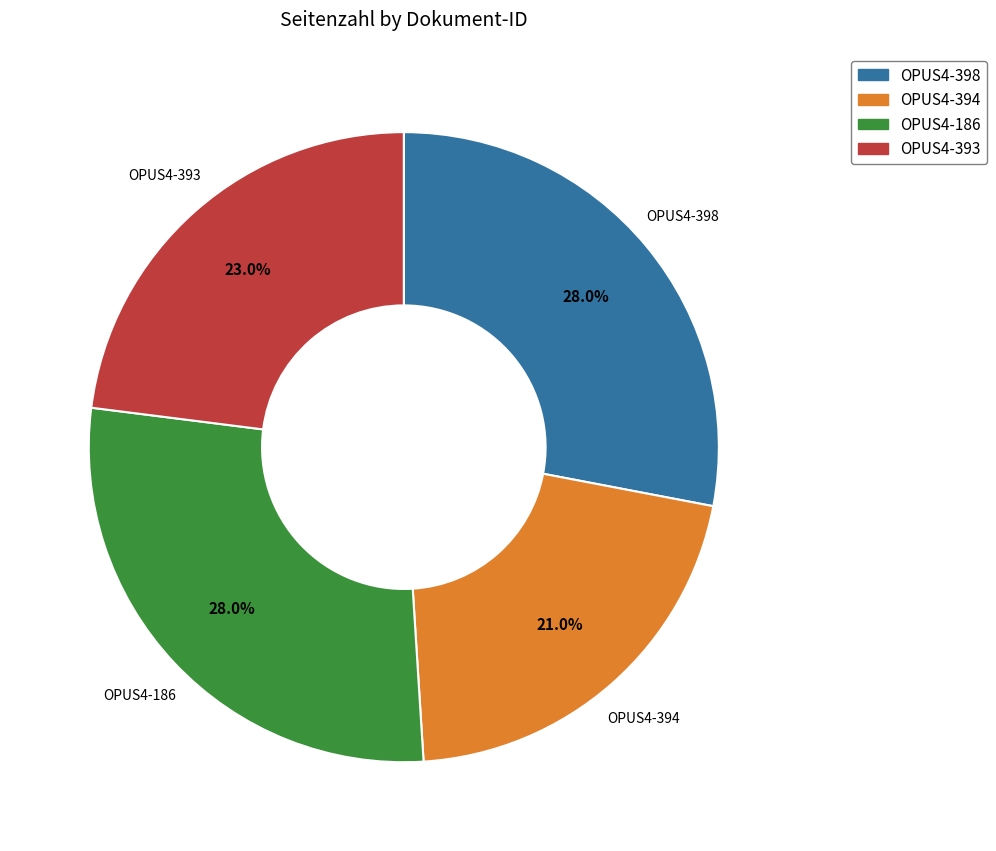

Is the sum of OPUS4-394 and OPUS4-398 greater than half?

No